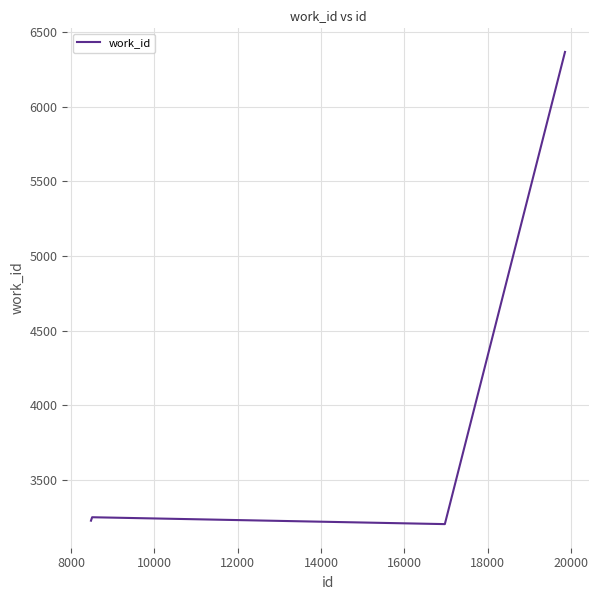

What is the difference between the maximum and minimum values?

3160